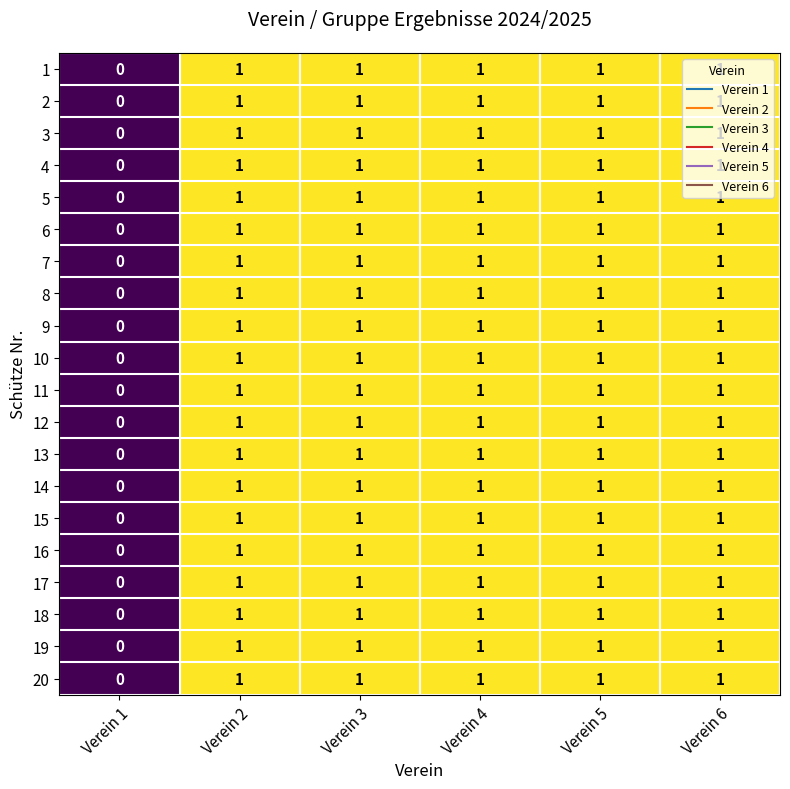

At which label is 6 closest to 0?

Verein 1